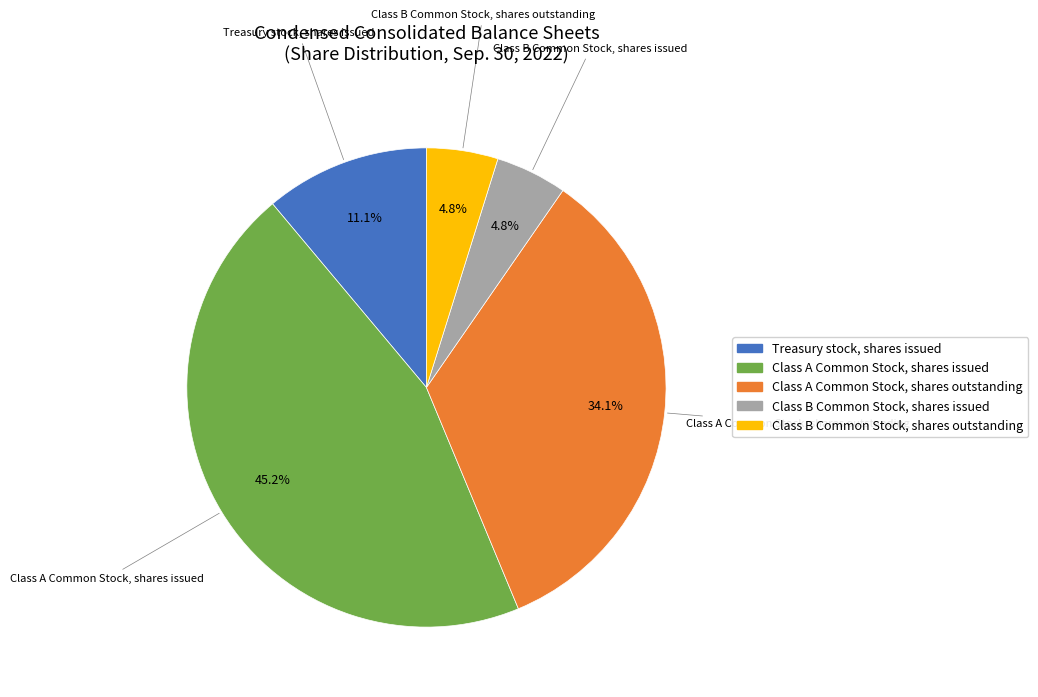

Combined, what portion of the pie is Class A Common Stock, shares outstanding and Class B Common Stock, shares outstanding?

38.9%